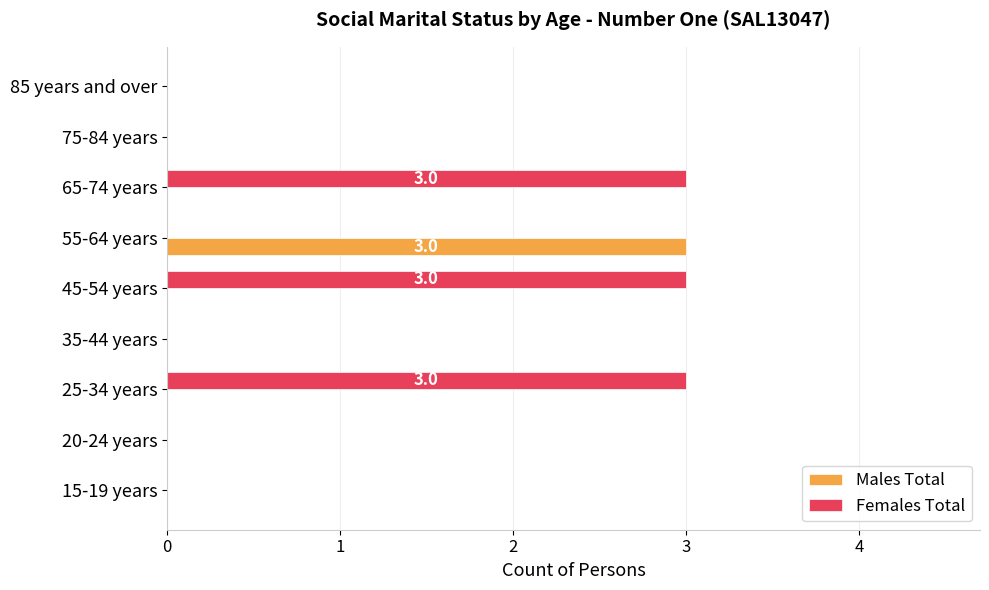

The Females Total series shows 2 at 15-19 years. True or false?

False